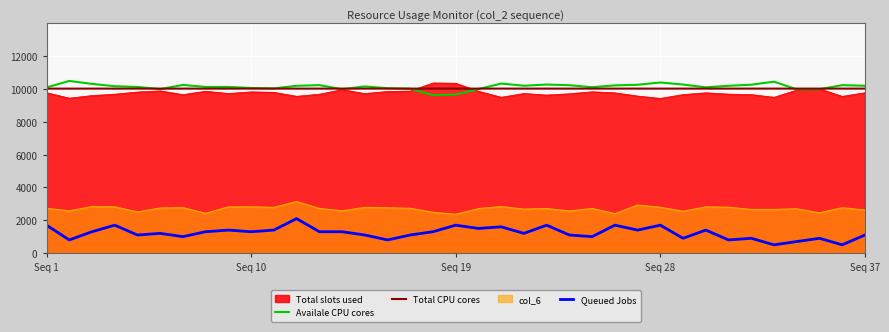

Which has a higher value, 28 or 26?

28